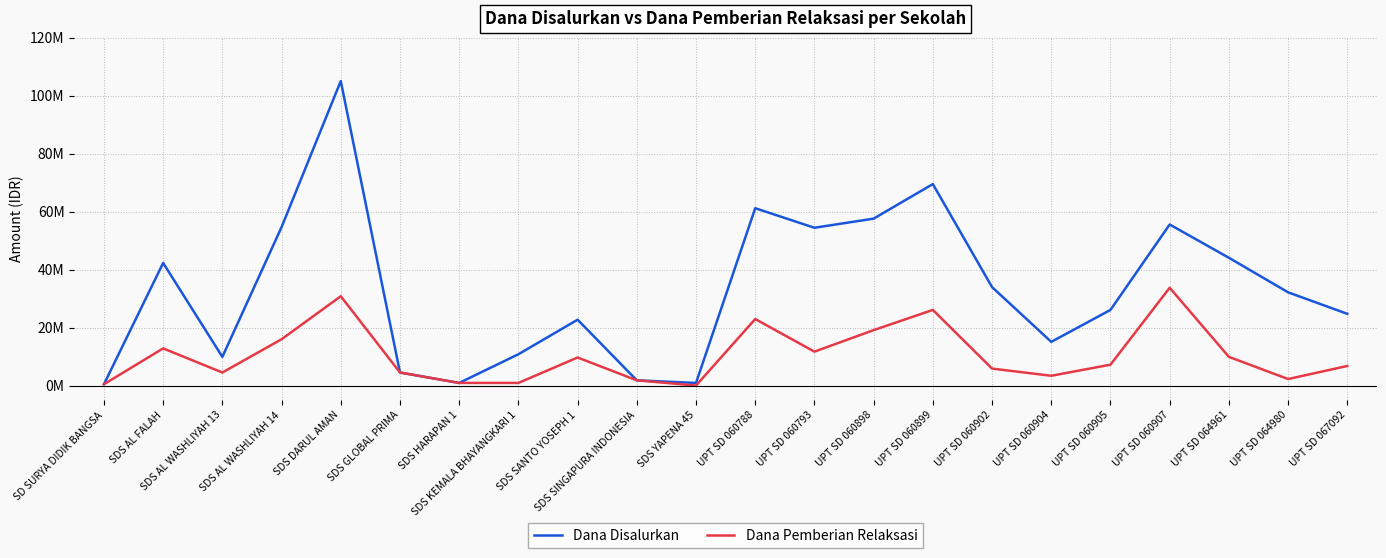

Which series changed the most between UPT SD 060898 and UPT SD 060902?

Dana Disalurkan